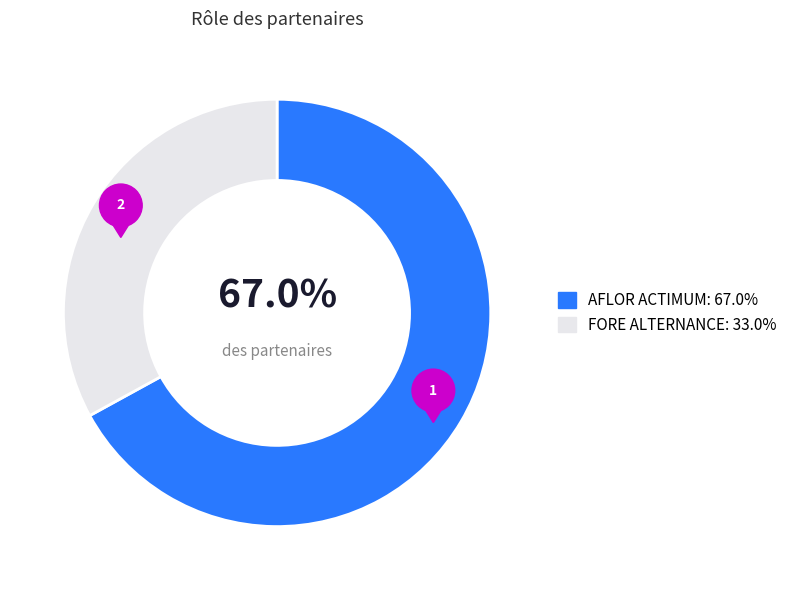

To the nearest percent, what is the average slice percentage?

50%